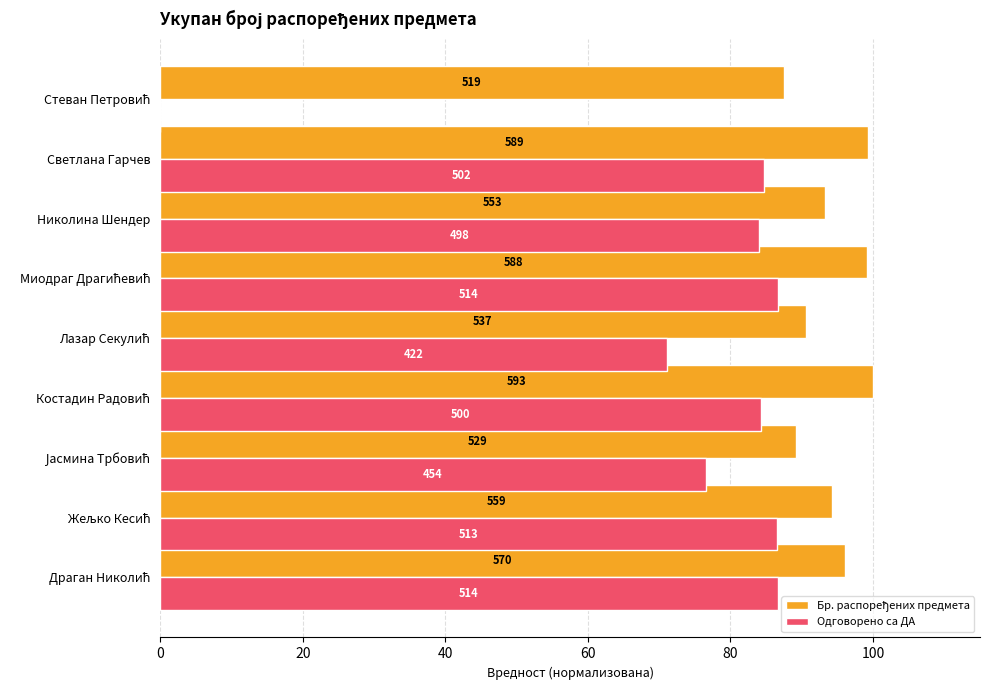

Does the chart contain stacked bars?

No